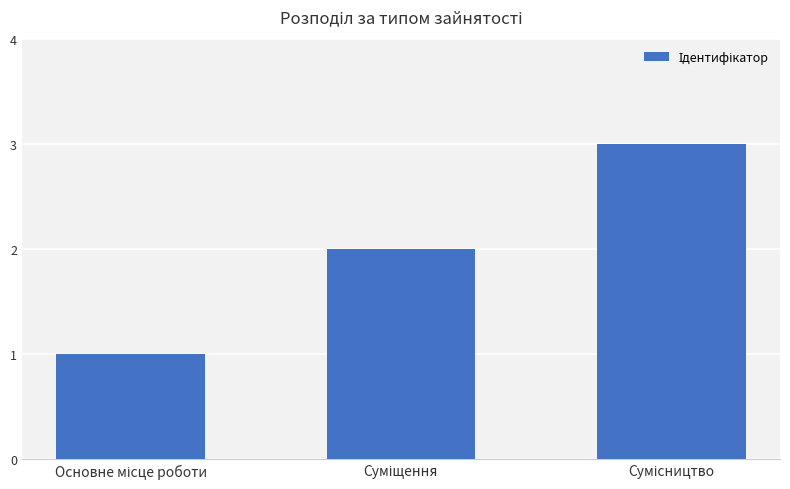

What is the sum of all values?

6